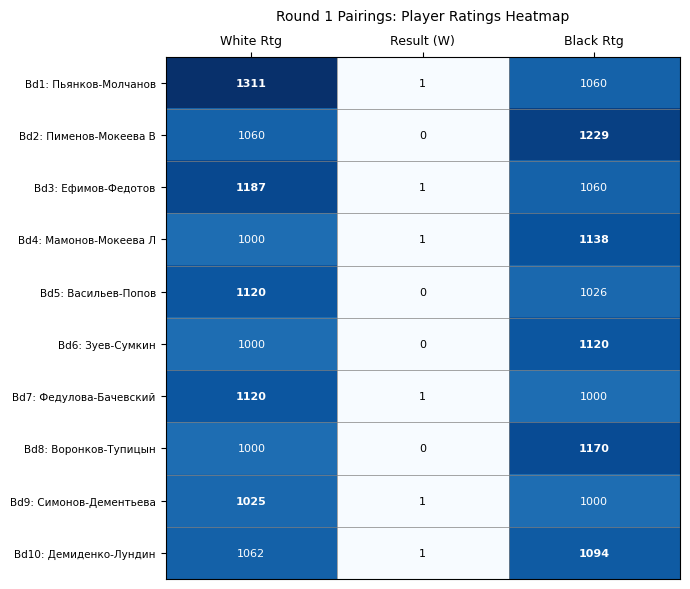

How many data points does each series have?

3